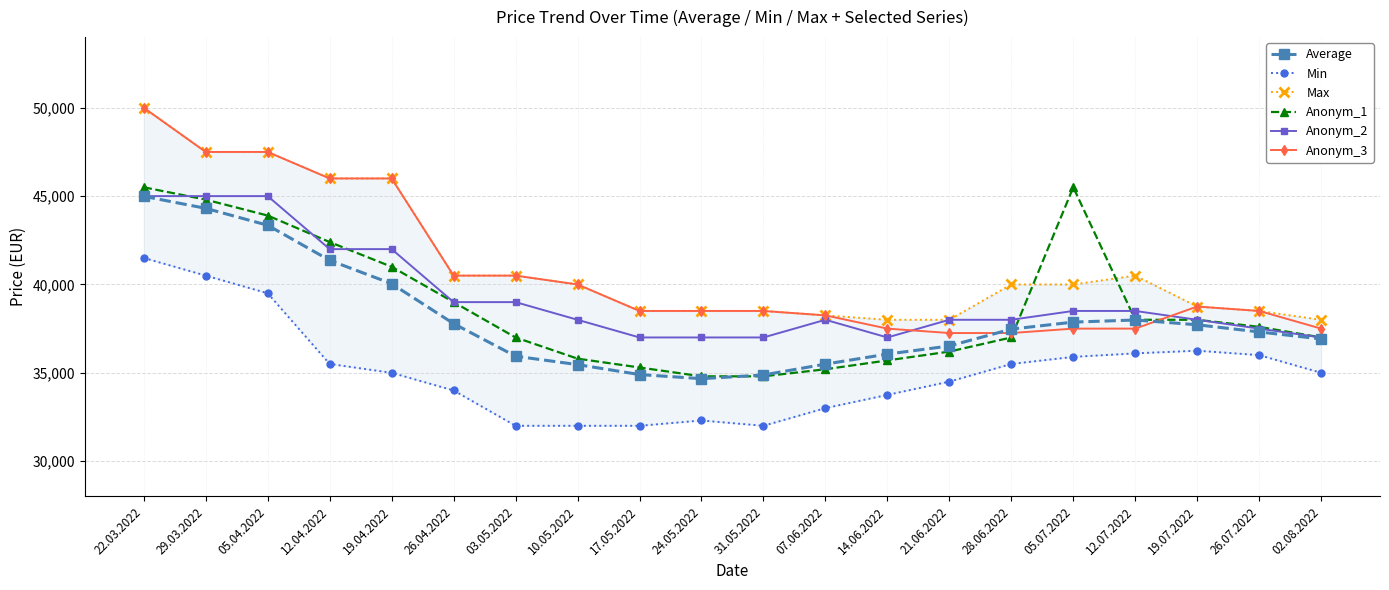

How many data points in Anonym_2 are above 38000?

9